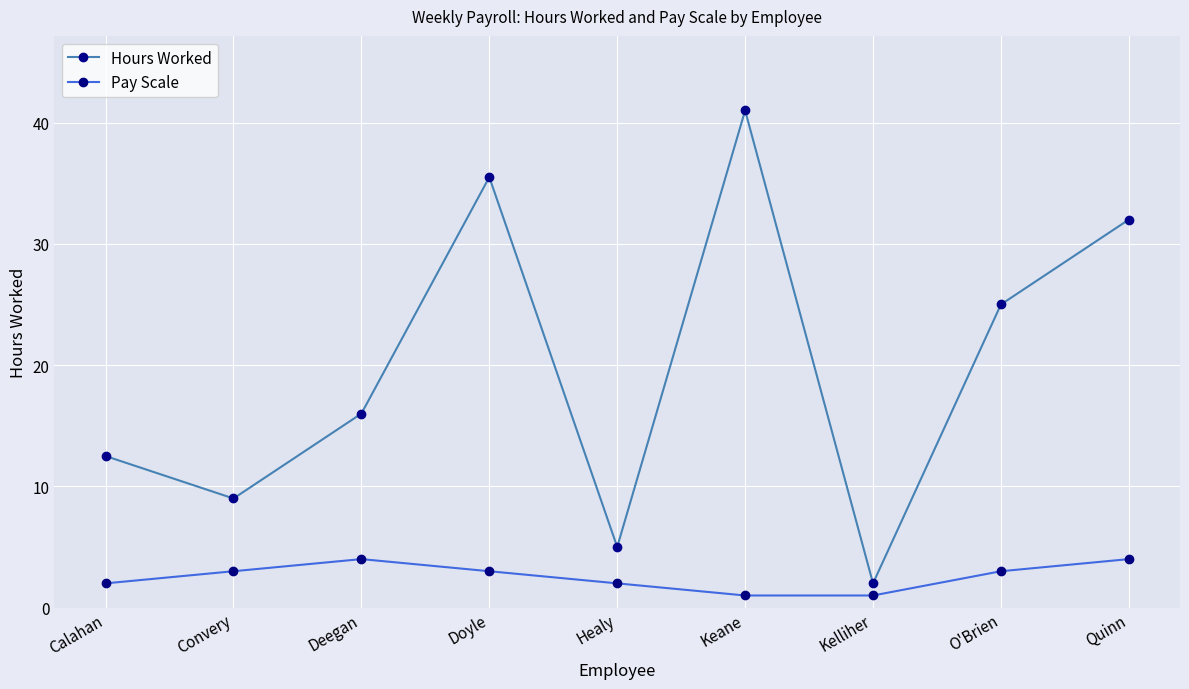

What is the smallest value displayed?

1.0